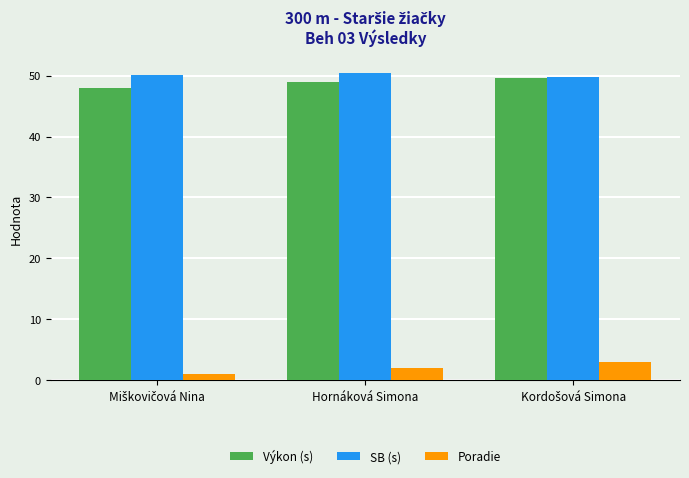

Is it true that SB (s) equals 30.4 at Hornáková Simona?

False